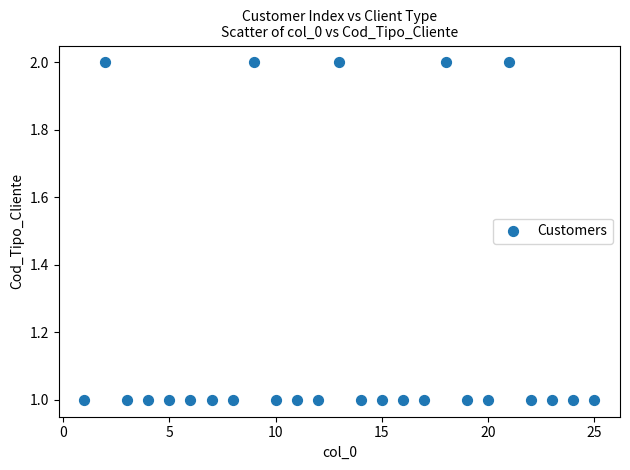

What is the range of X values (max minus min)?

24